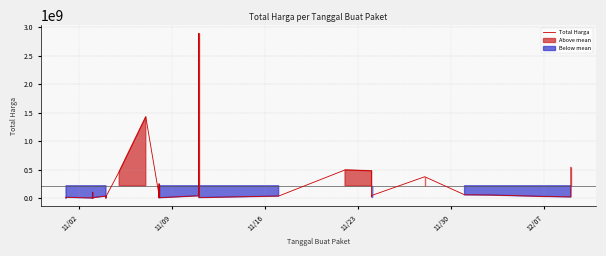

Reading left to right, extract all data points from this chart.

333600	12453900	78000	98772570	2772000	265000	4672200	182000	8742500	5129000	34000000	32441200	577875	23653000	464002100	1425867900	49730040	9180000	15513960	250350000	4350000	39440000	2892122000	7401240	34292000	493000000	477600000	19175000	43859200	373404000	56152800	51601000	27412000	18900000	541071000